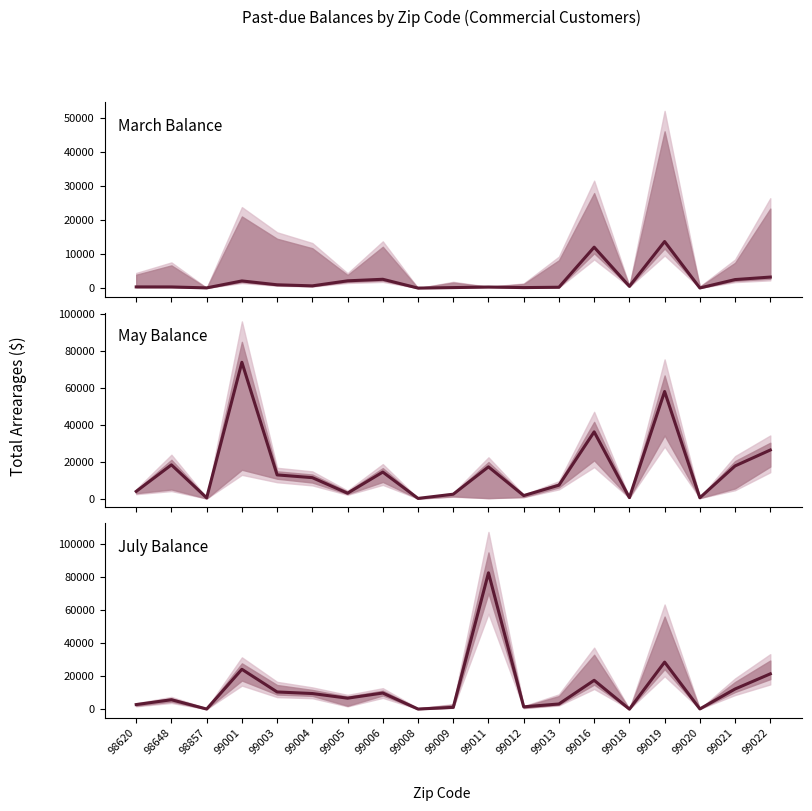

Is it true that July Balance equals 9472.4 at 99004?

True